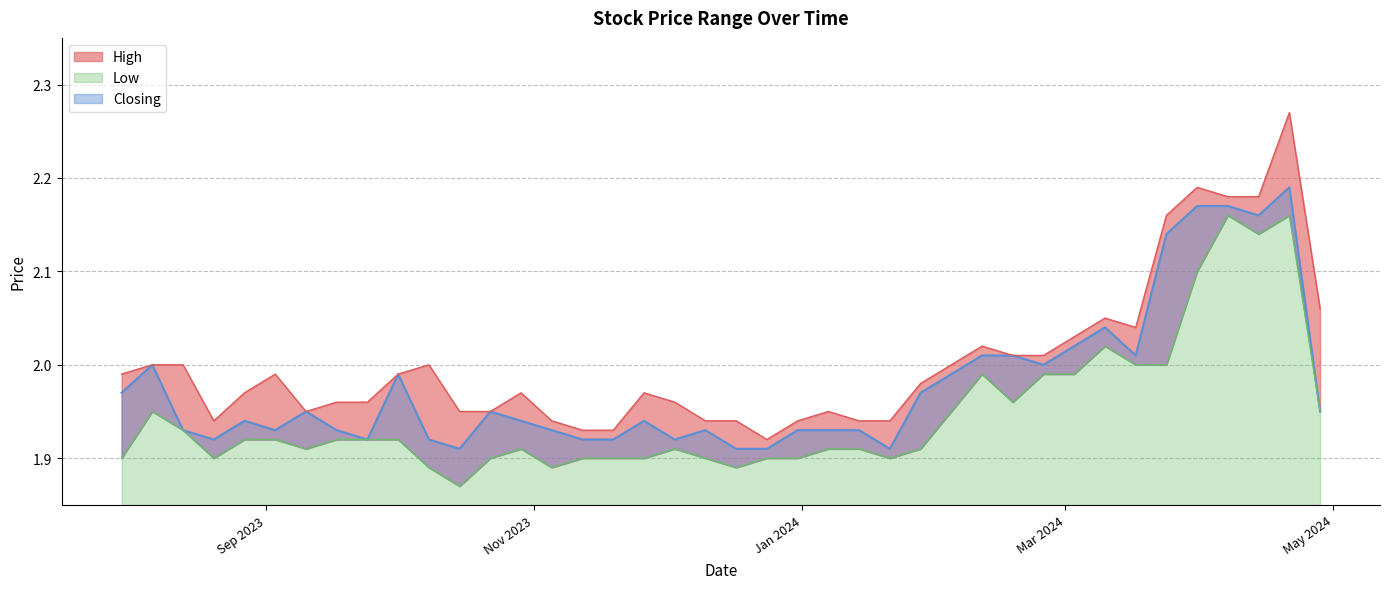

What is the difference between the highest and lowest values at 31/03/2024?

0.1